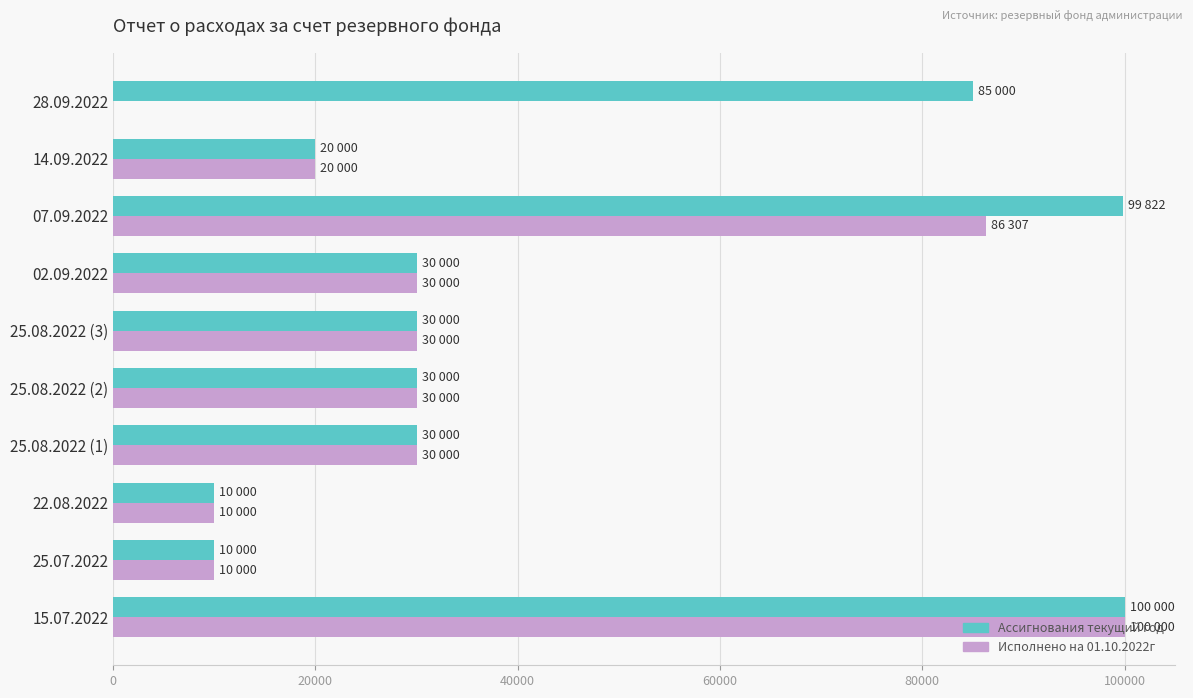

What are all the series names shown in the legend?

Ассигнования текущий год, Исполнено на 01.10.2022г